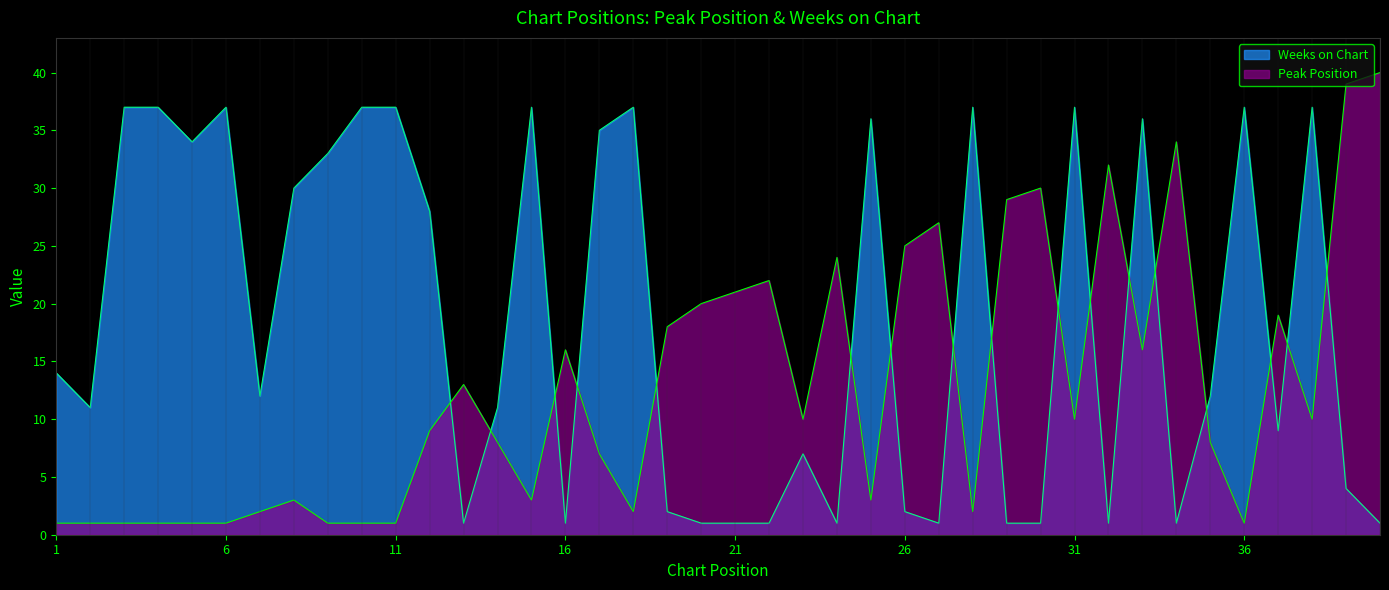

What is the difference between the second highest and second lowest values in the Peak Position series?

38